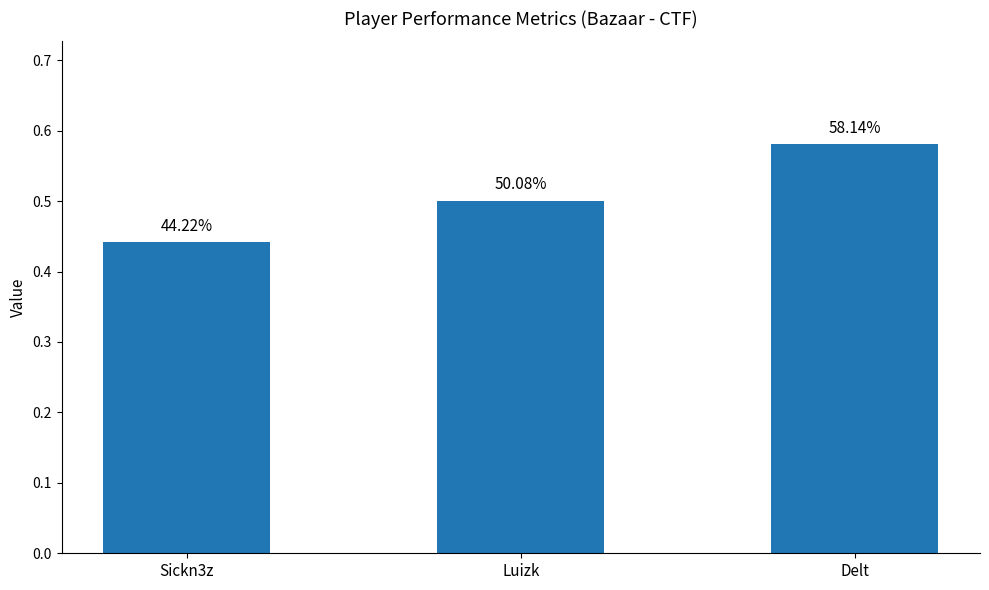

How many bars are there in total?

3